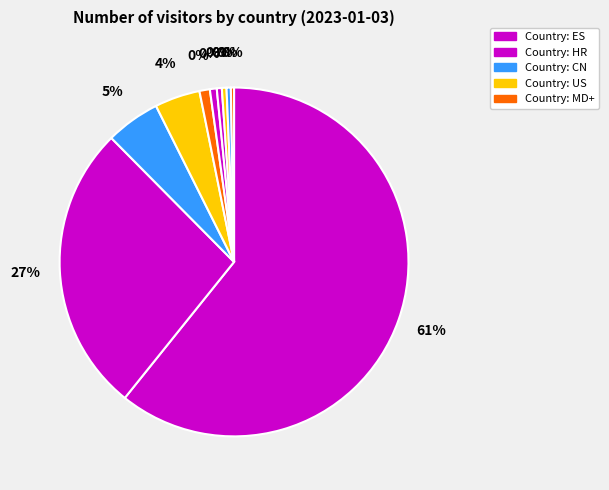

Which slice is the largest?

ES